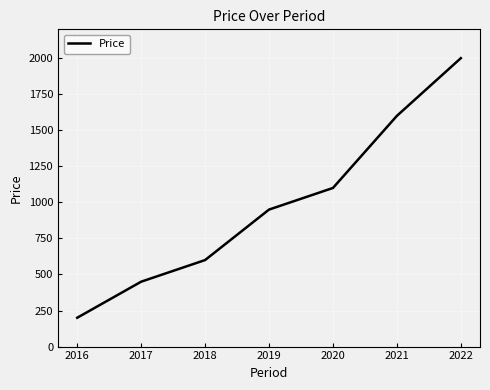

What is the minimum value shown in the chart?

200